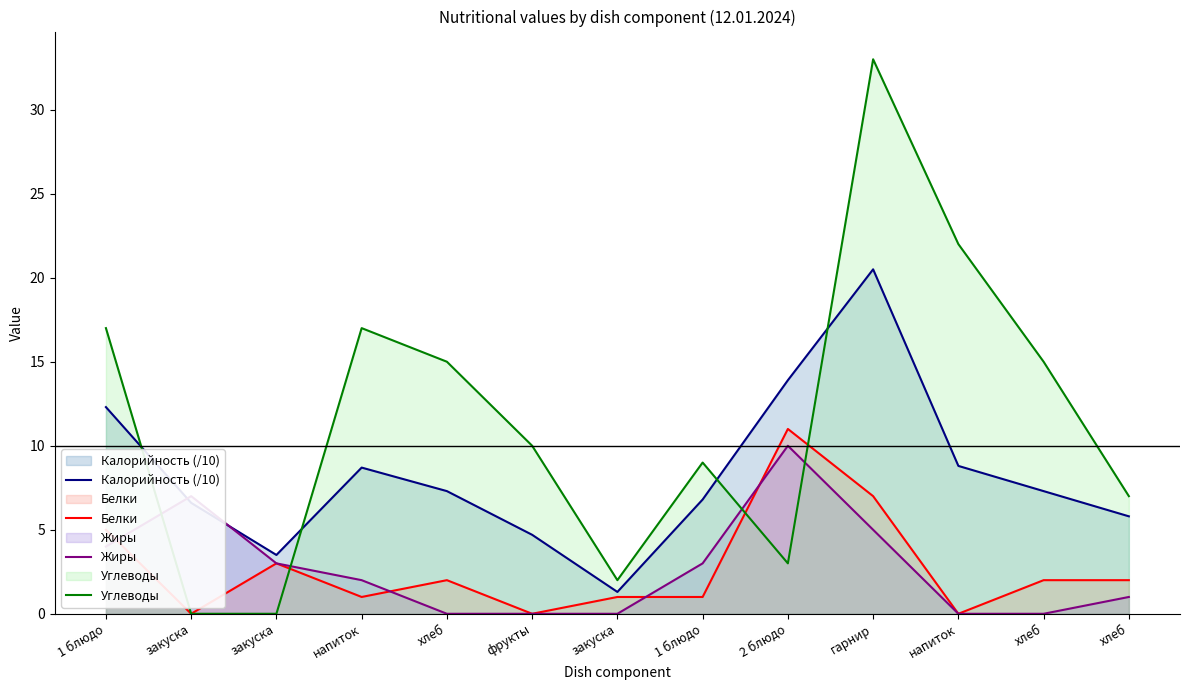

True or false: Белки and Калорийность (/10) intersect in this chart.

False